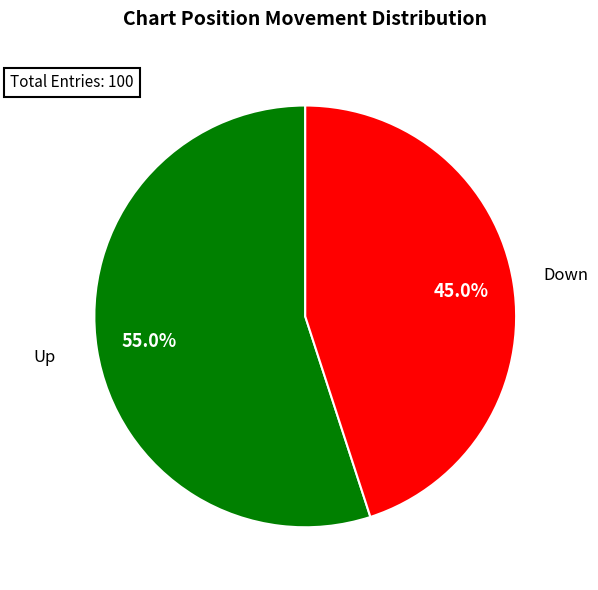

Is there a majority slice in this chart?

Yes